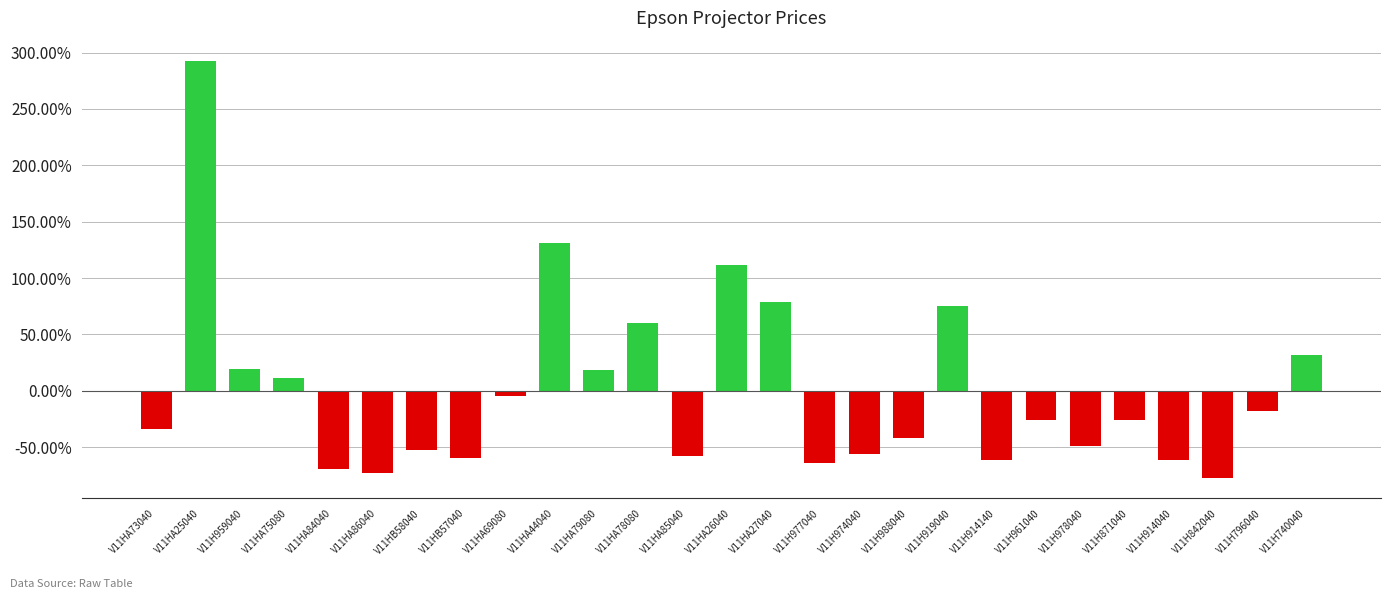

Does the chart contain any negative values?

Yes